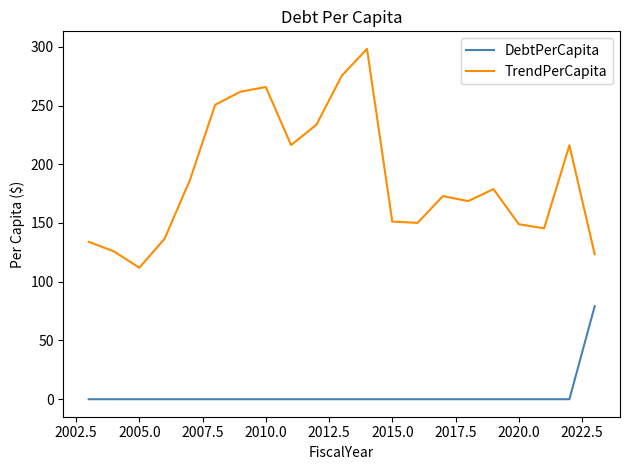

At how many categories does at least one series exceed 235?

5